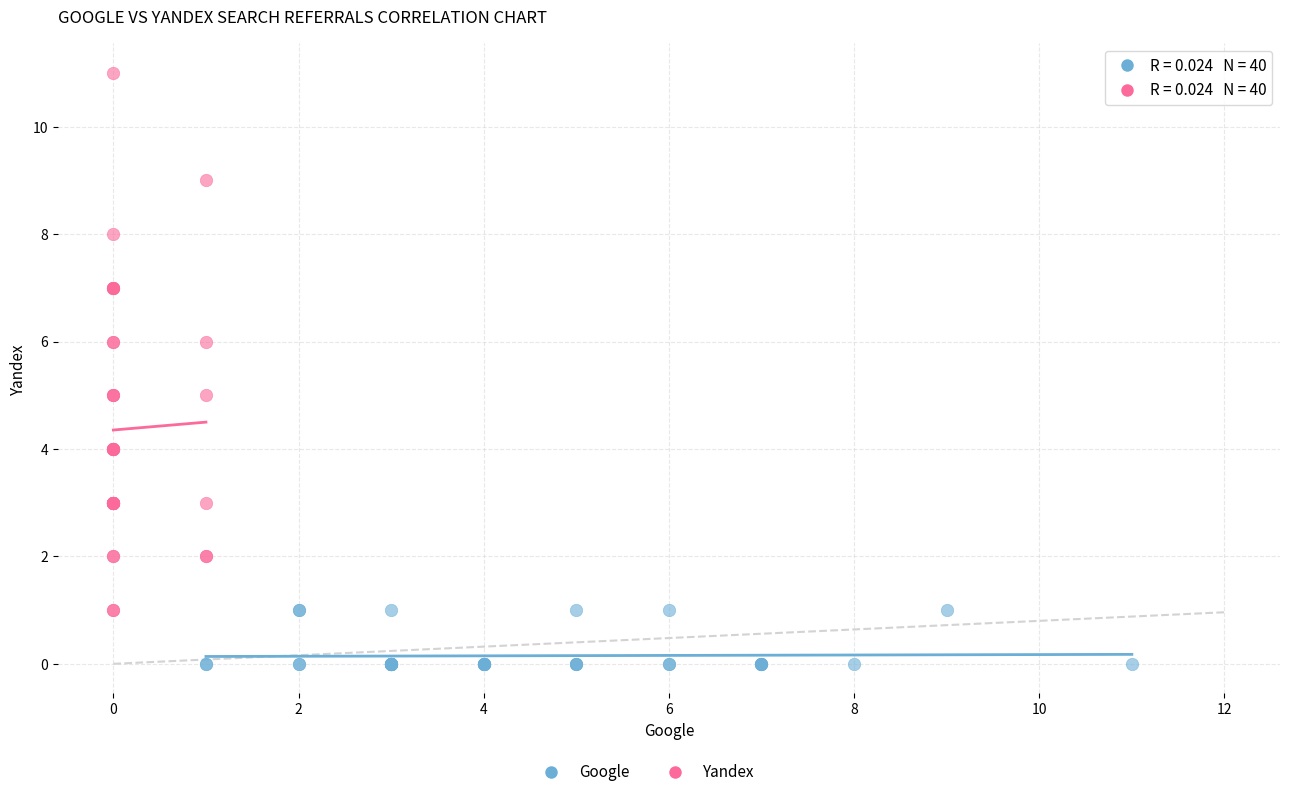

Which series contains the highest Y value?

Yandex